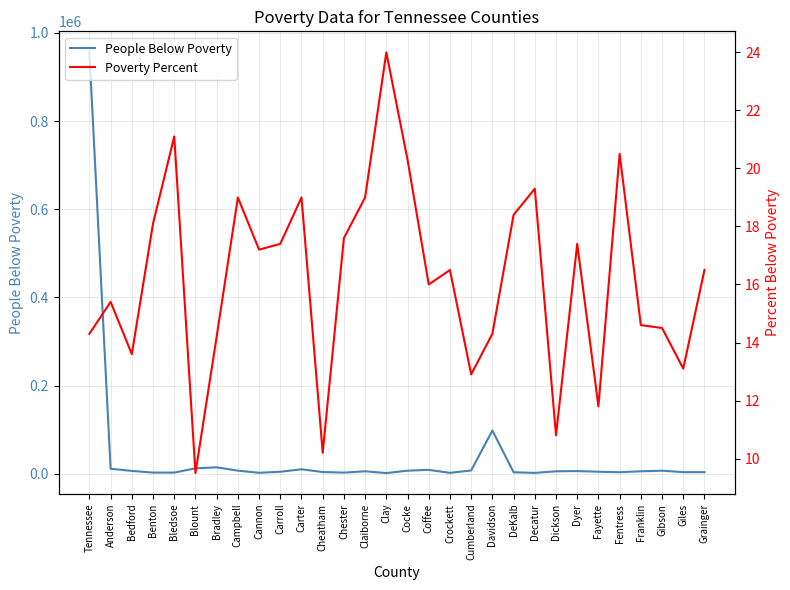

In Poverty Percent, how many points are higher than both neighbors (excluding endpoints)?

9